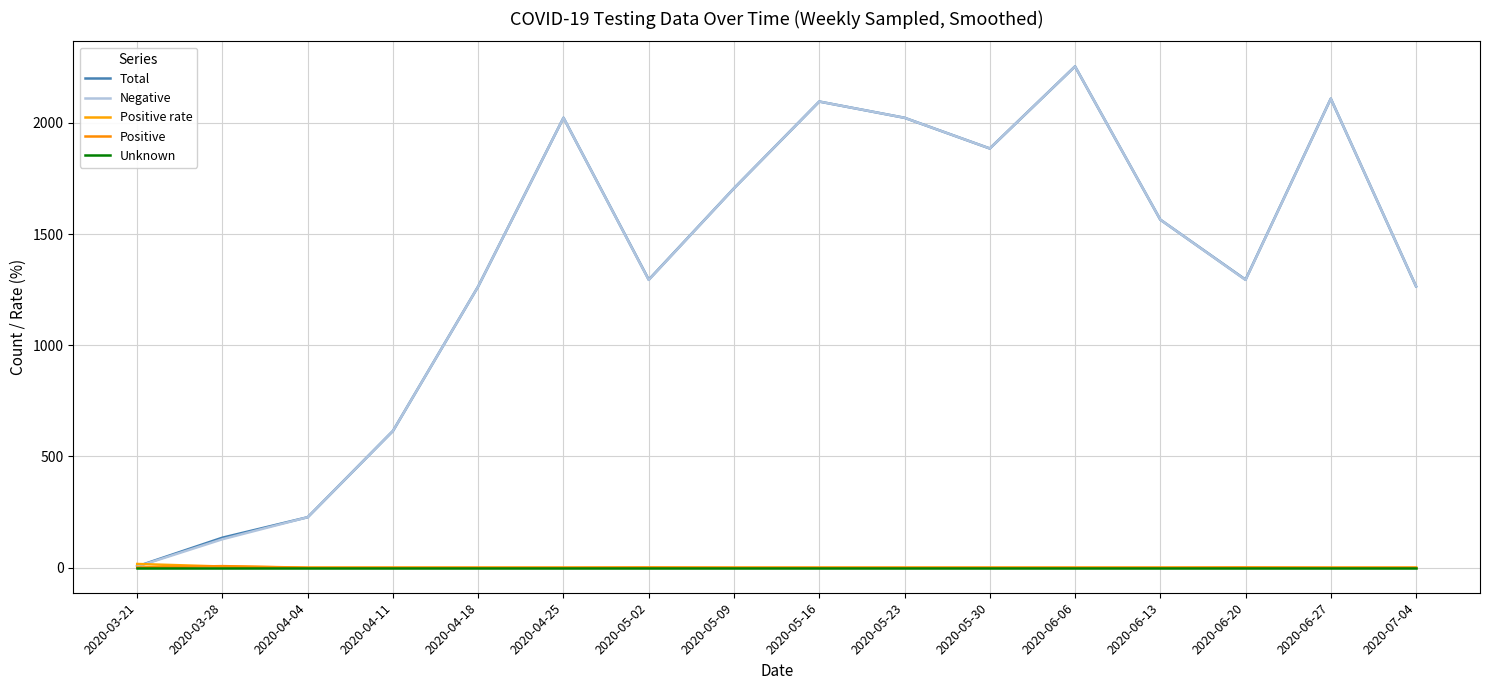

At which category does Positive reach its first local peak?

2020-03-28